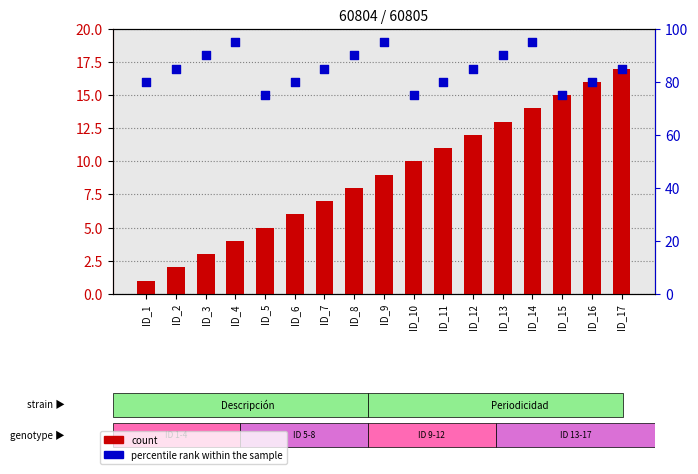

Which series has the largest total across all categories?

percentile rank within the sample